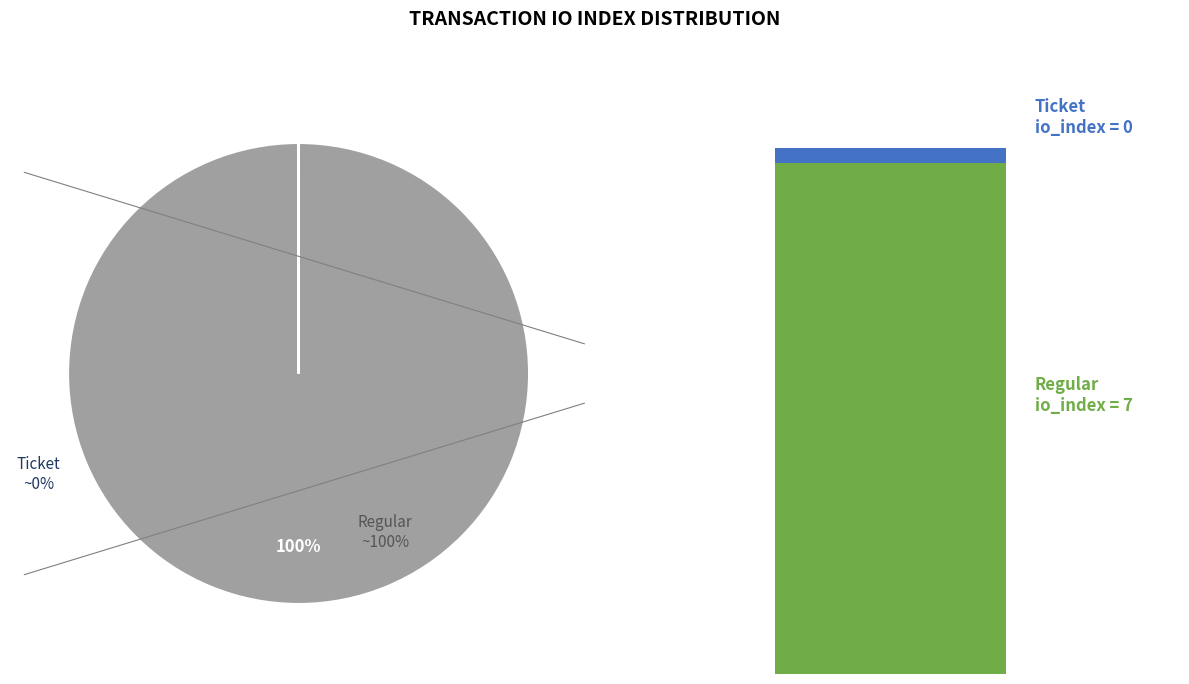

How many segments does this pie chart have?

2